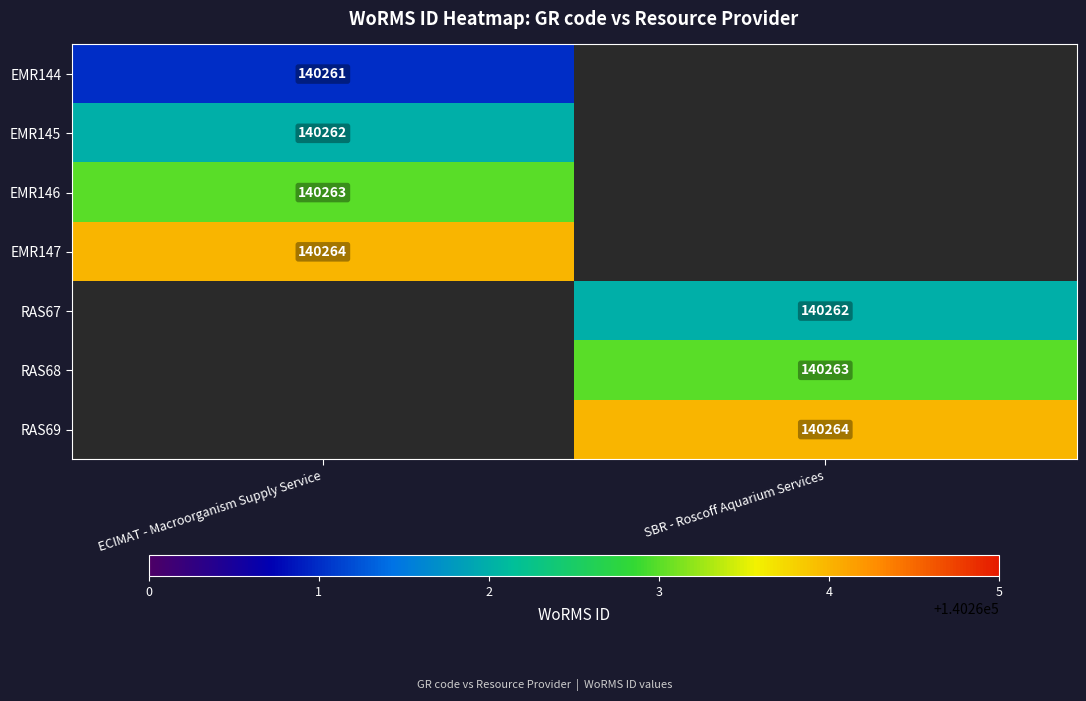

At how many categories does at least one series exceed 140263?

2